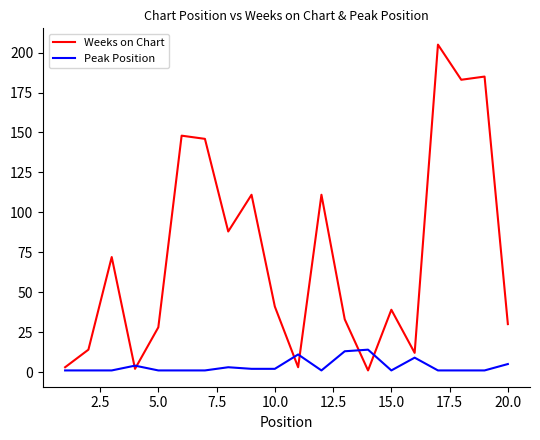

Which series ends up on top after the final intersection of Weeks on Chart and Peak Position?

Weeks on Chart